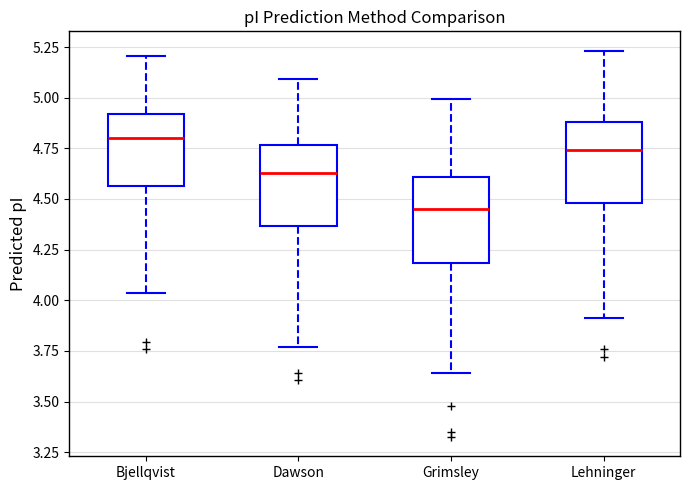

Reading left to right, read every box against the y-axis: the position of its median line, the range the box covers, and the ends of its whiskers. The values are not printed on the chart, so give them approximately, as read against the axis.

Bjellqvist: median 4.80, box 4.55 to 4.90, whiskers 4.05 to 5.20
Dawson: median 4.65, box 4.35 to 4.75, whiskers 3.75 to 5.10
Grimsley: median 4.45, box 4.20 to 4.60, whiskers 3.65 to 5.00
Lehninger: median 4.75, box 4.50 to 4.90, whiskers 3.90 to 5.25